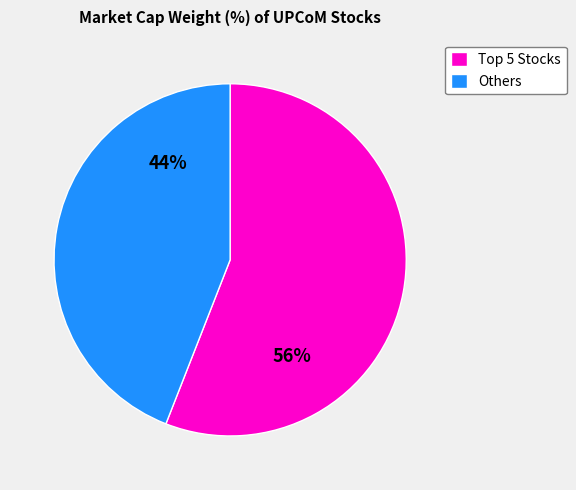

Is there a majority slice in this chart?

Yes